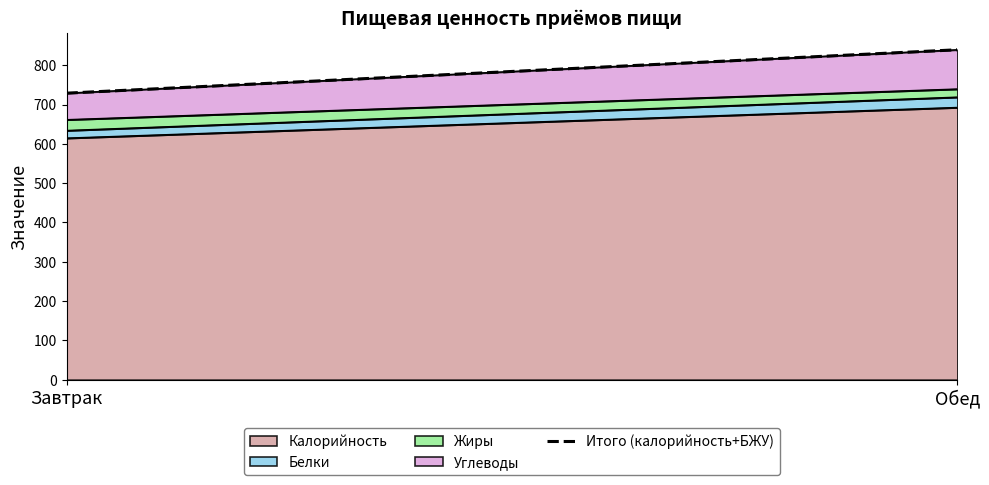

At which label is the value closest to 784?

Завтрак